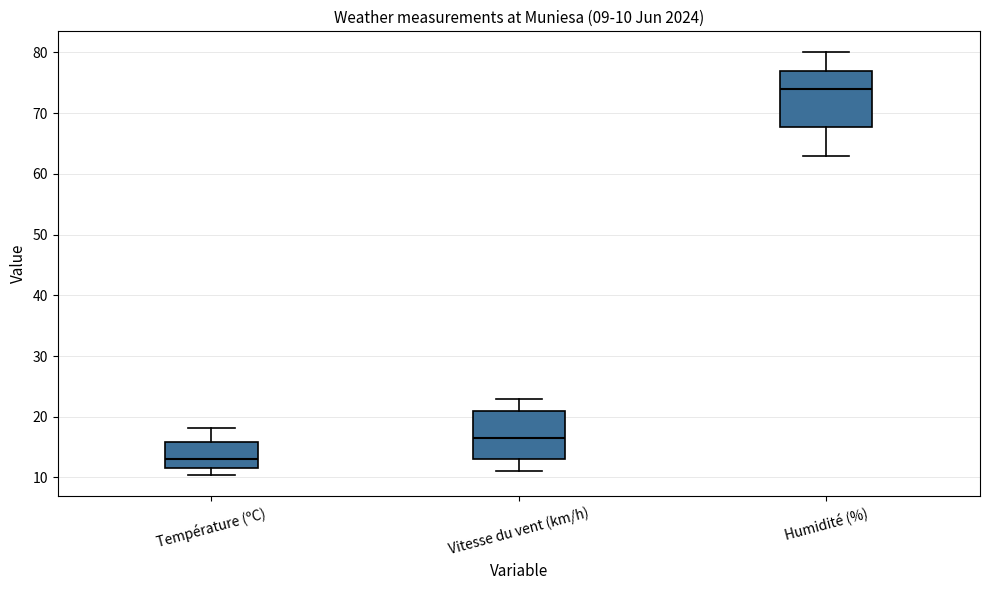

Which box has the lowest median line?

Température (ºC)